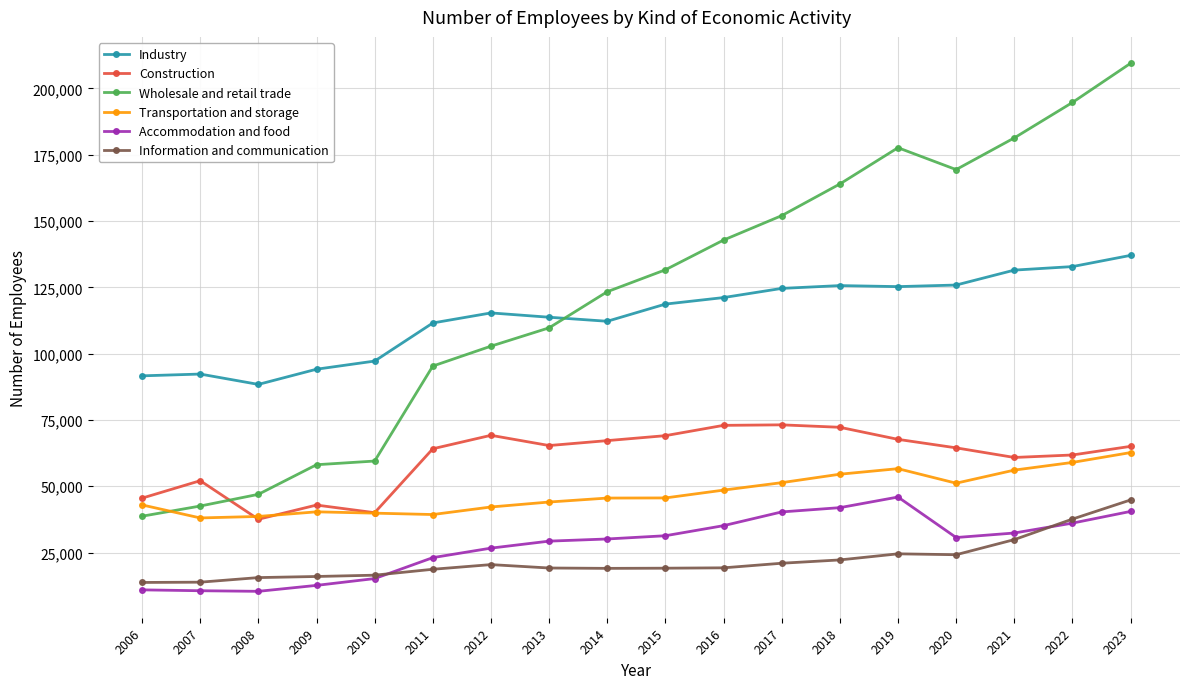

At which category does Construction reach its first local peak?

2007